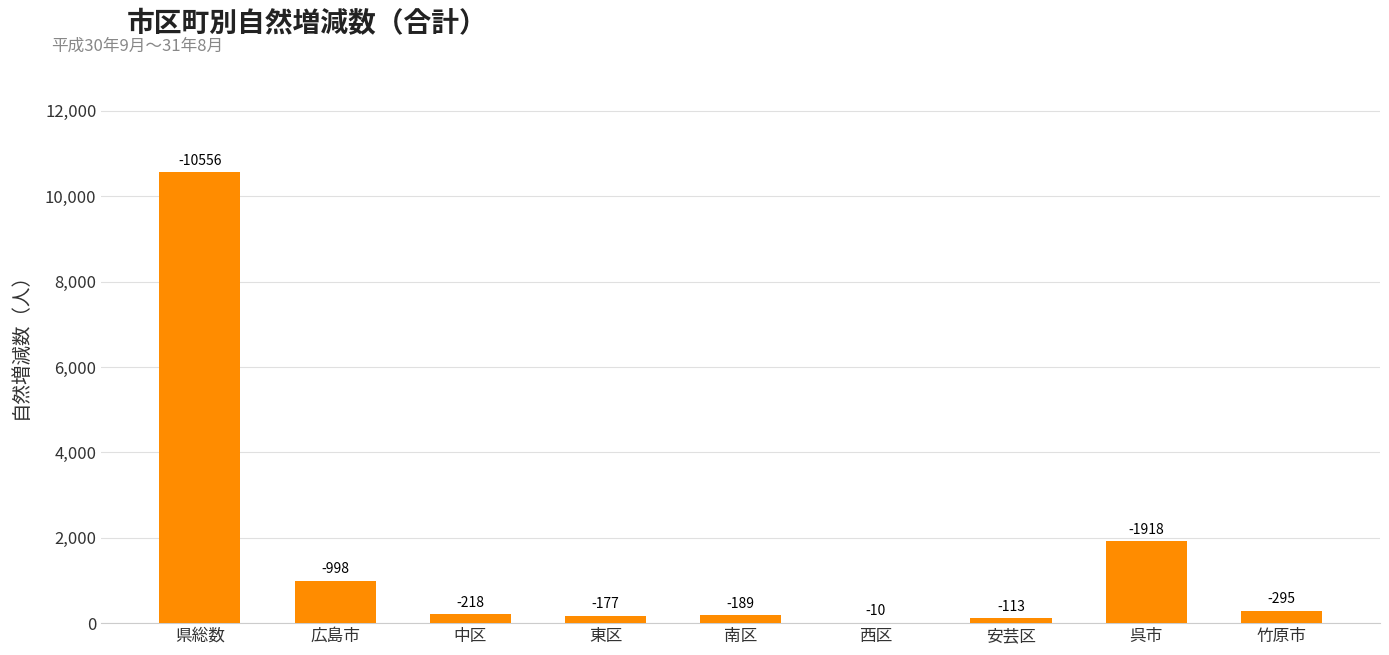

Count the number of categories in the chart.

9